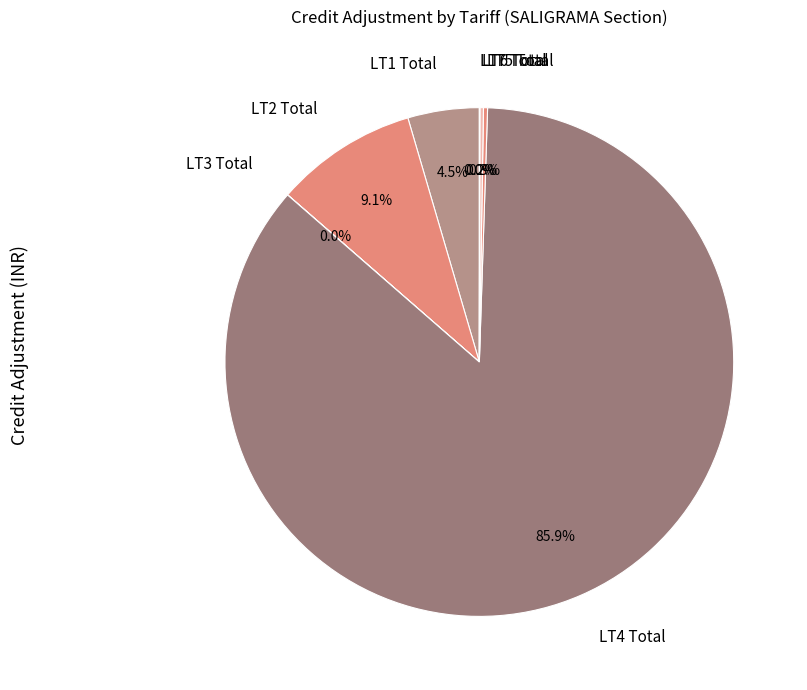

Does any single category account for the majority?

Yes